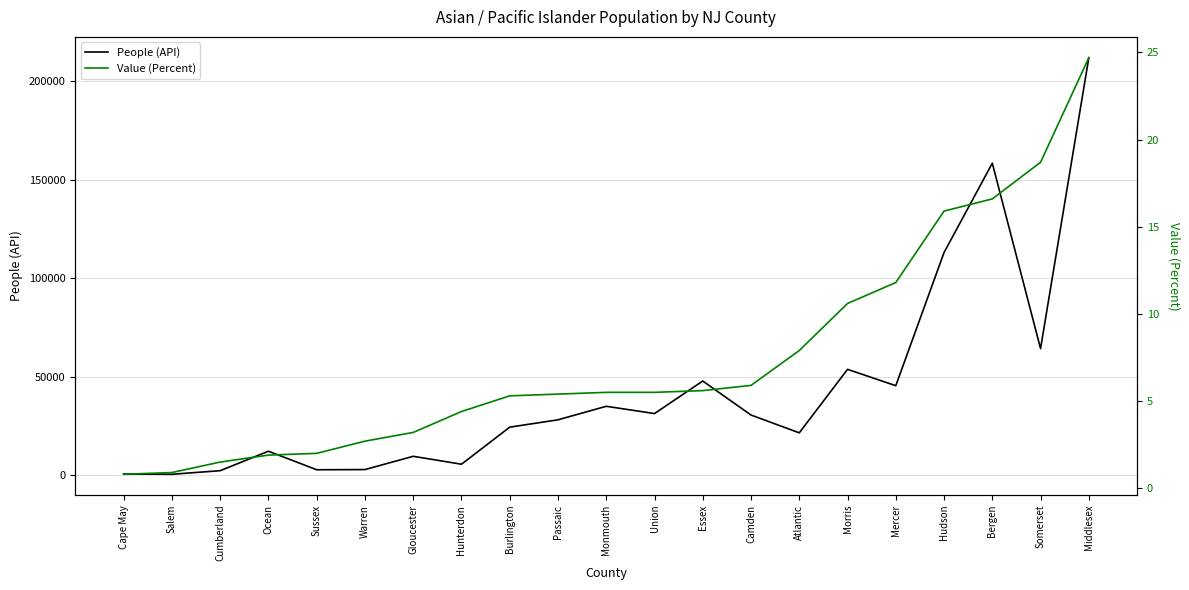

Rank the series by their maximum value, from highest to lowest.

People (API), Value (Percent)